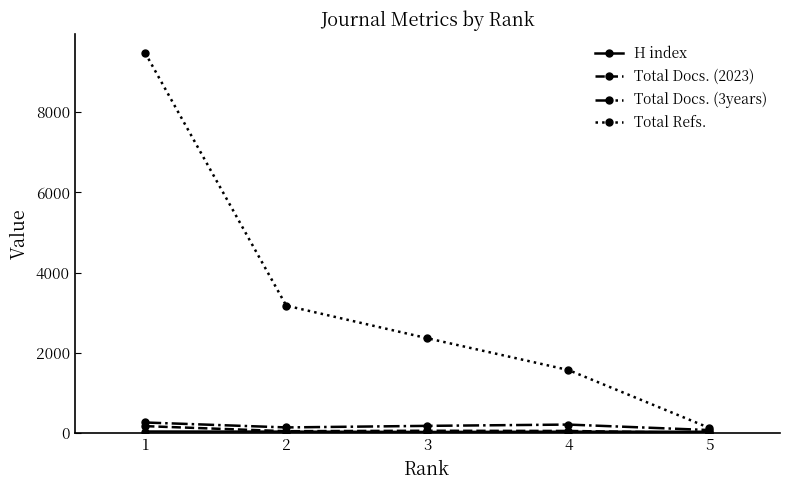

True or false: Total Refs. has more than 1 interior local peaks.

False